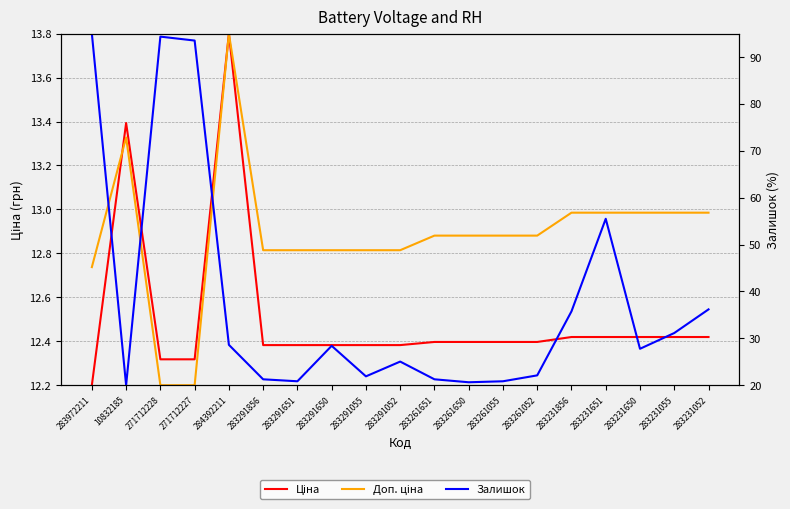

What are all the series names shown in the legend?

Ціна, Доп. ціна, Залишок